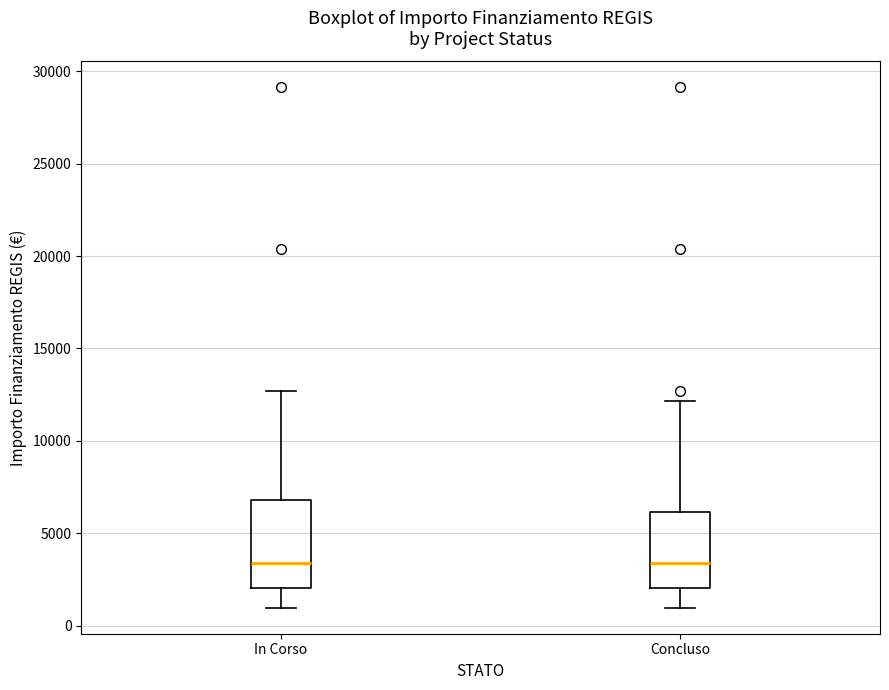

Where is the lower edge of the box for Concluso on the y-axis? The values are not printed on the chart, so give them approximately, as read against the axis.

2000